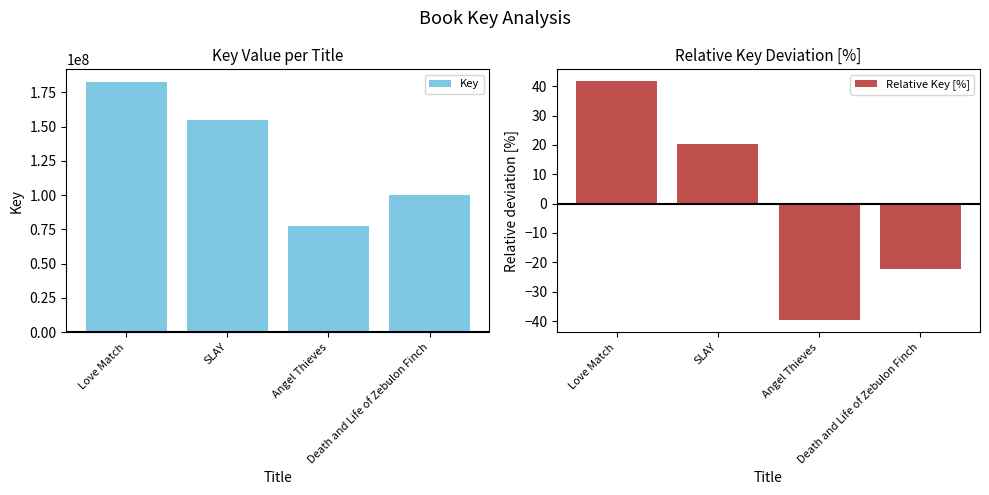

What is the average value of the Key series?

128922499